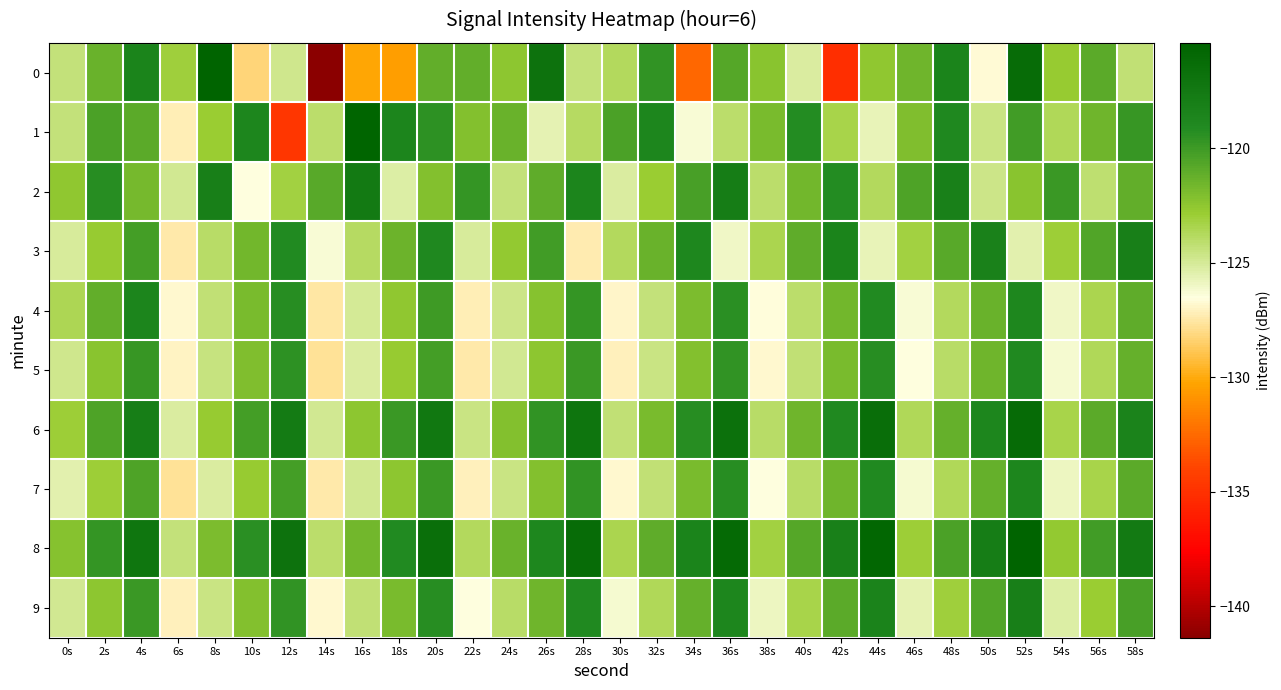

Which series has the largest total across all categories?

8